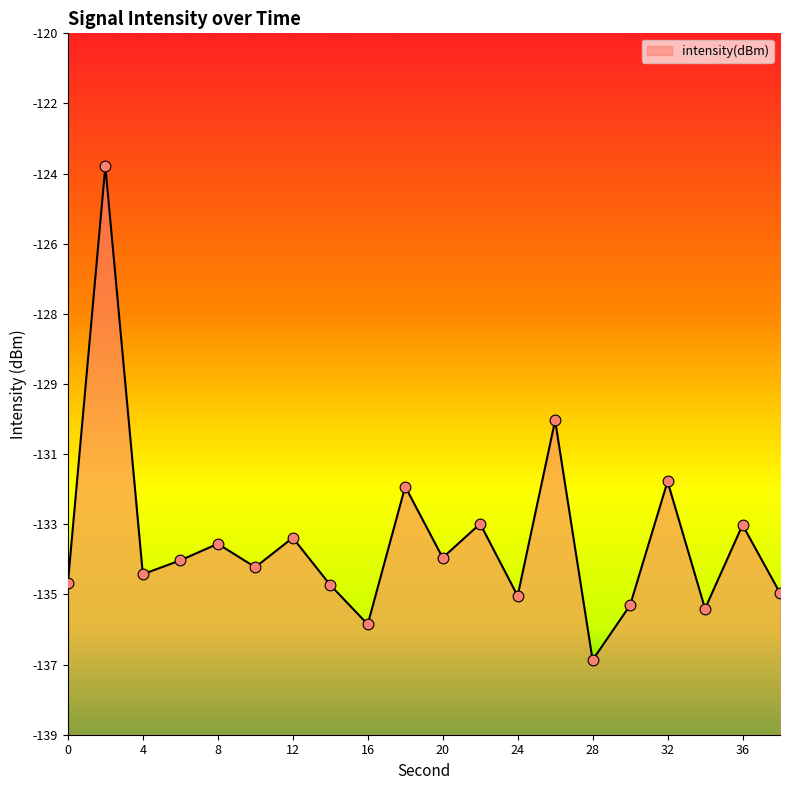

What is the change in value from 4 to 26?

+4.1